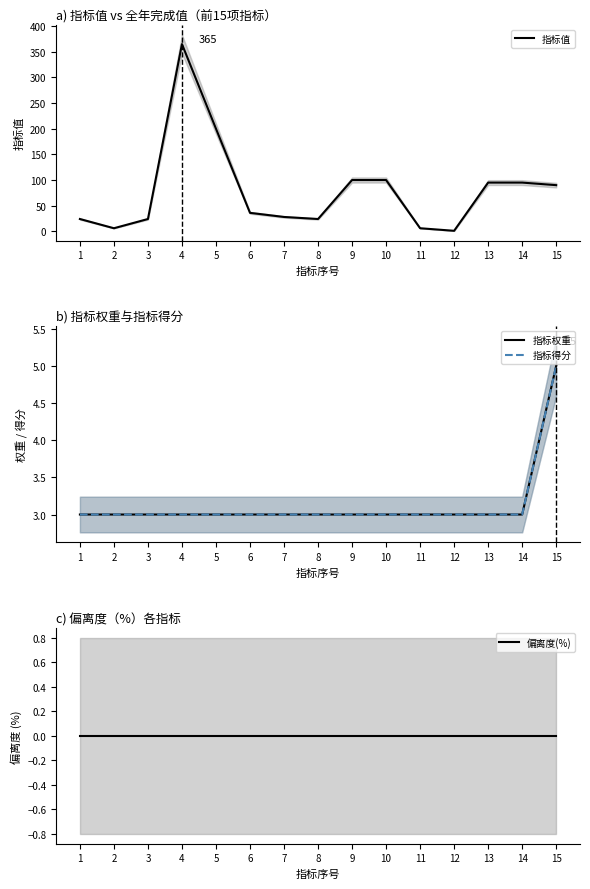

What is the sum of all 指标值 values?

1194